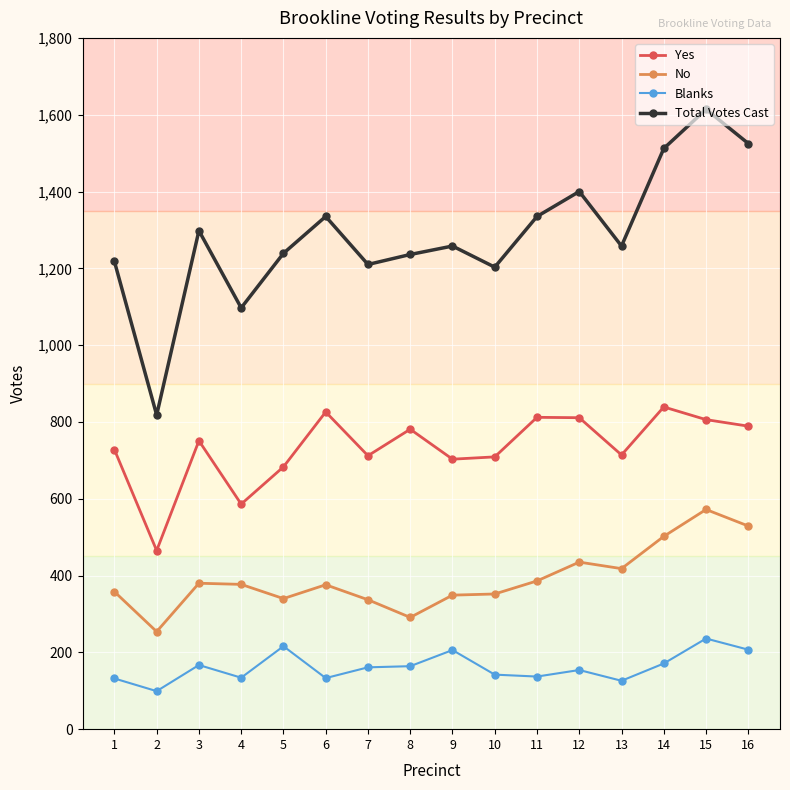

Rank the series at 7 from lowest to highest value.

Blanks, No, Yes, Total Votes Cast